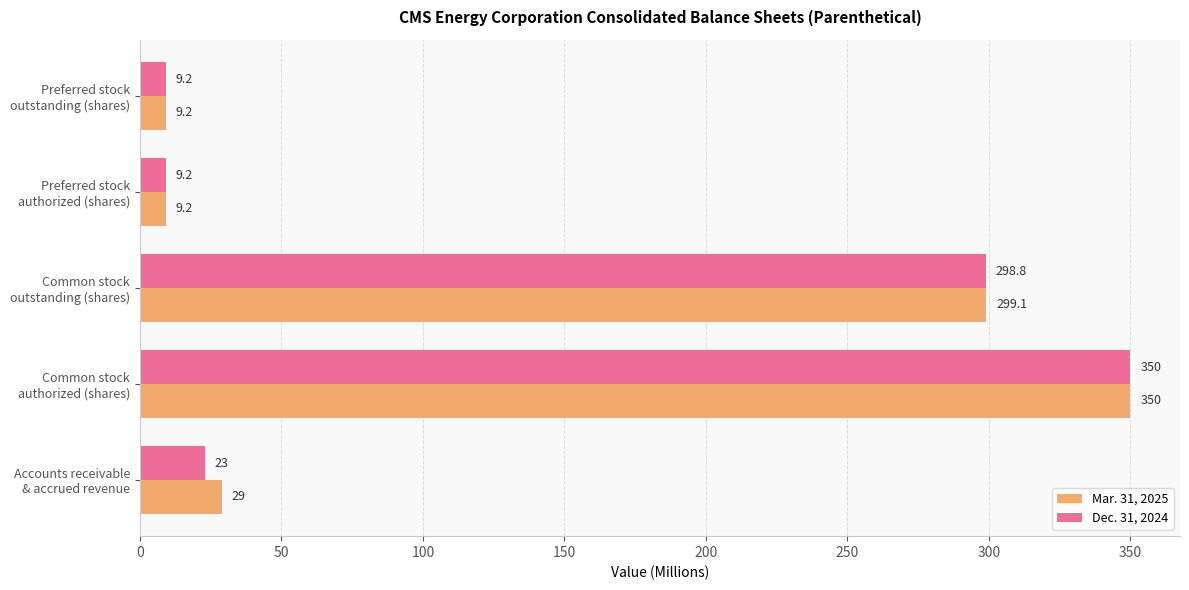

At which category is the sum across all series the highest?

Common stock
authorized (shares)